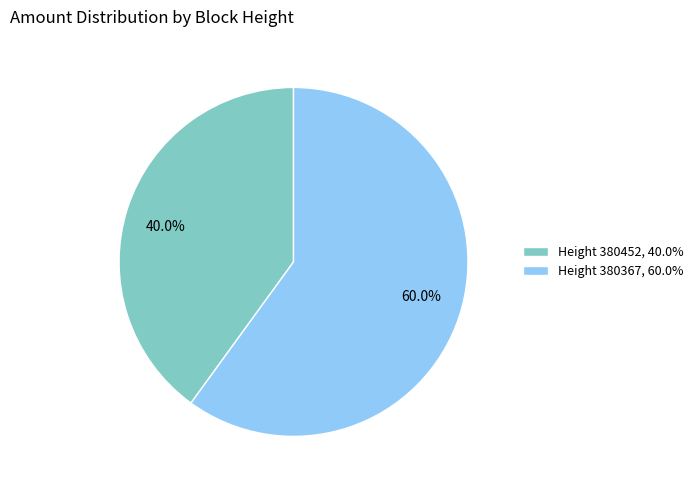

Between Height 380367, 60.0% and Height 380452, 40.0%, which is larger?

Height 380367, 60.0%